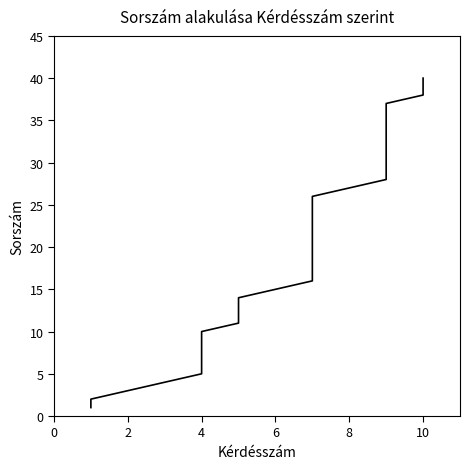

Is it true that the value at 29 is 42?

False